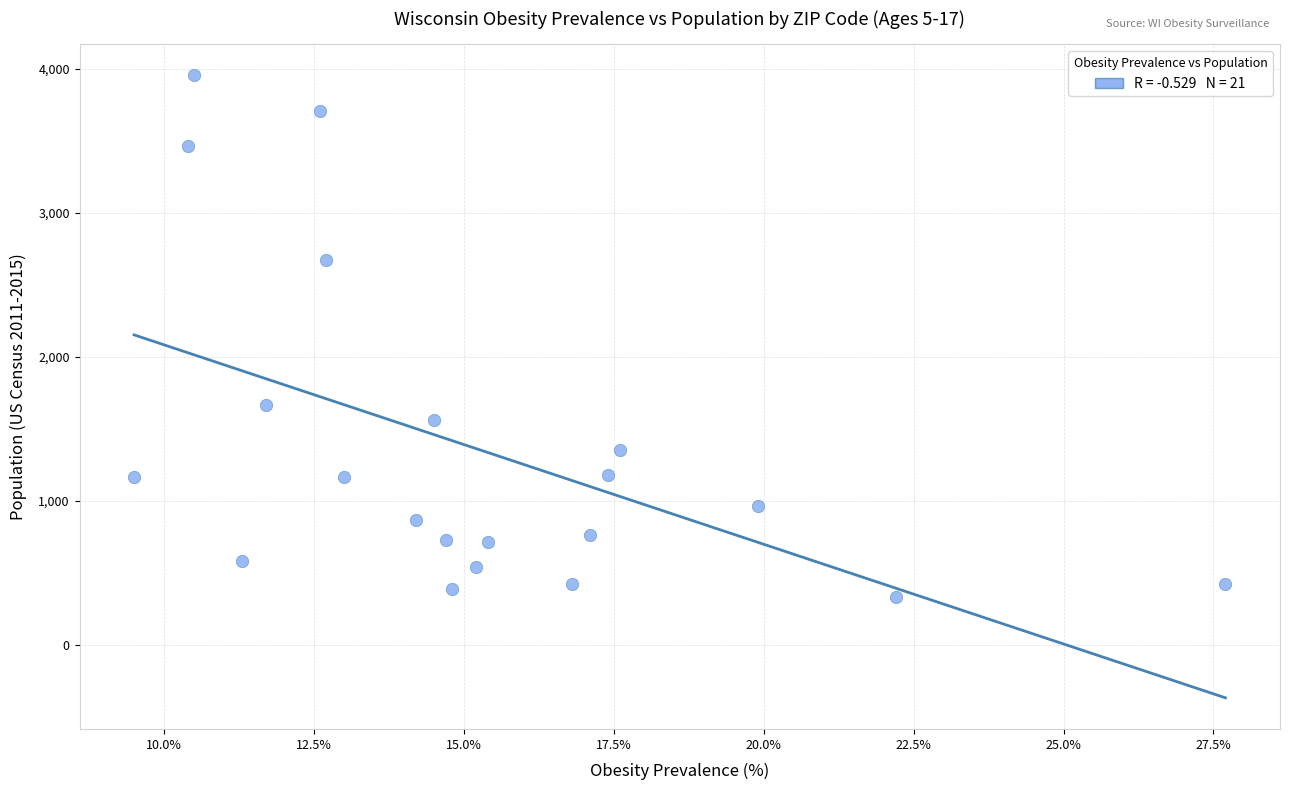

What is the range of Y values (max minus min)?

3624